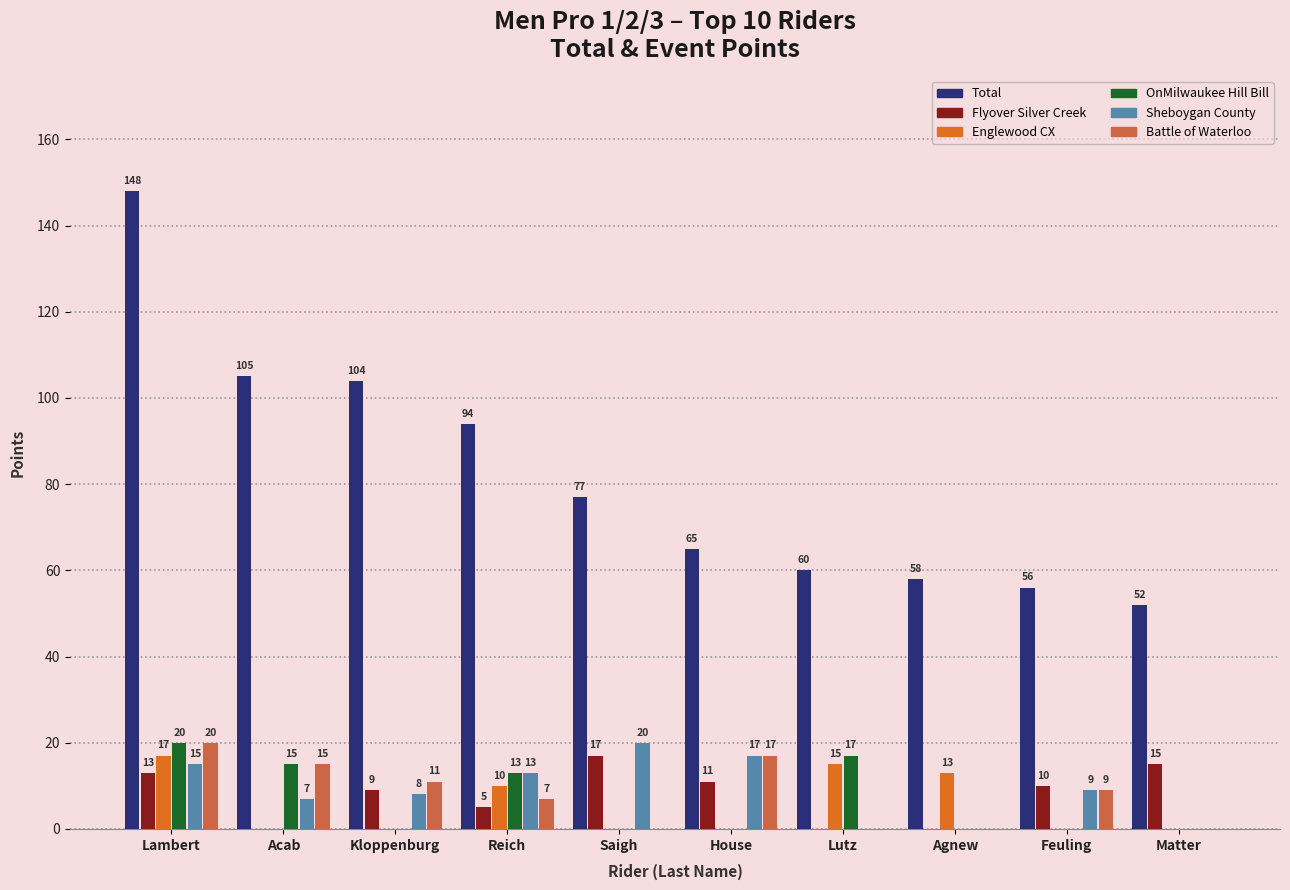

Which series has the largest total across all categories?

Total